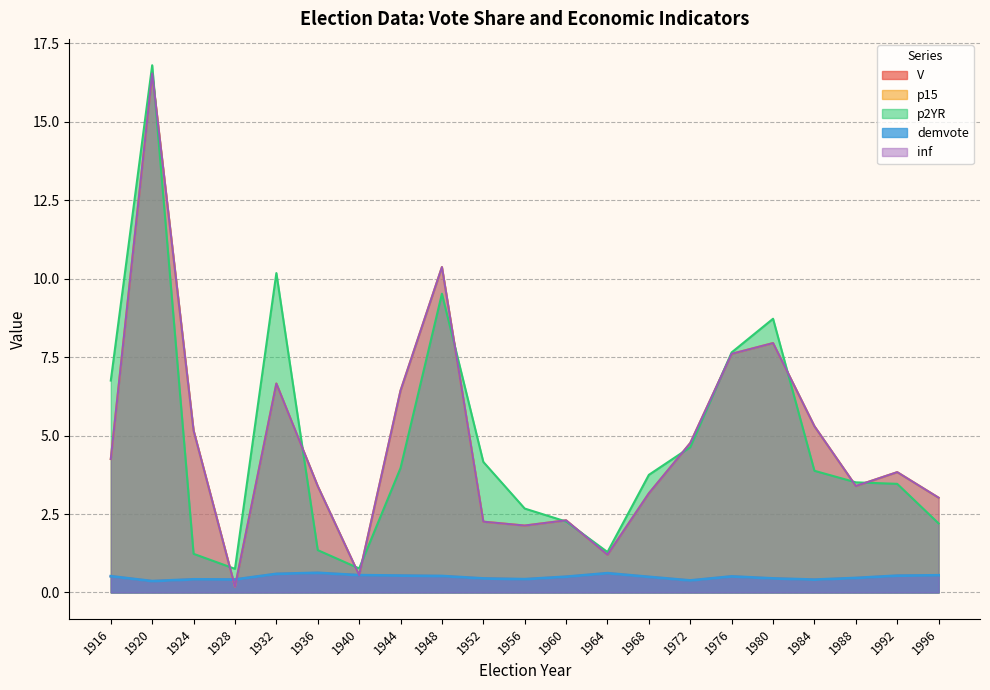

Does the chart have visible grid lines?

Yes